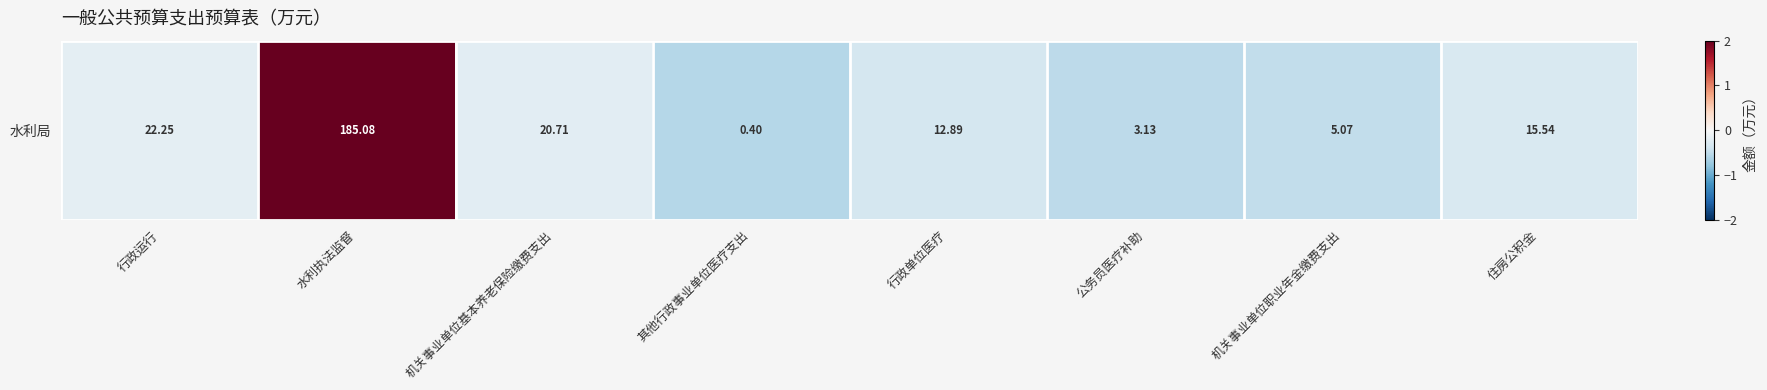

How many data points are less than 0?

7